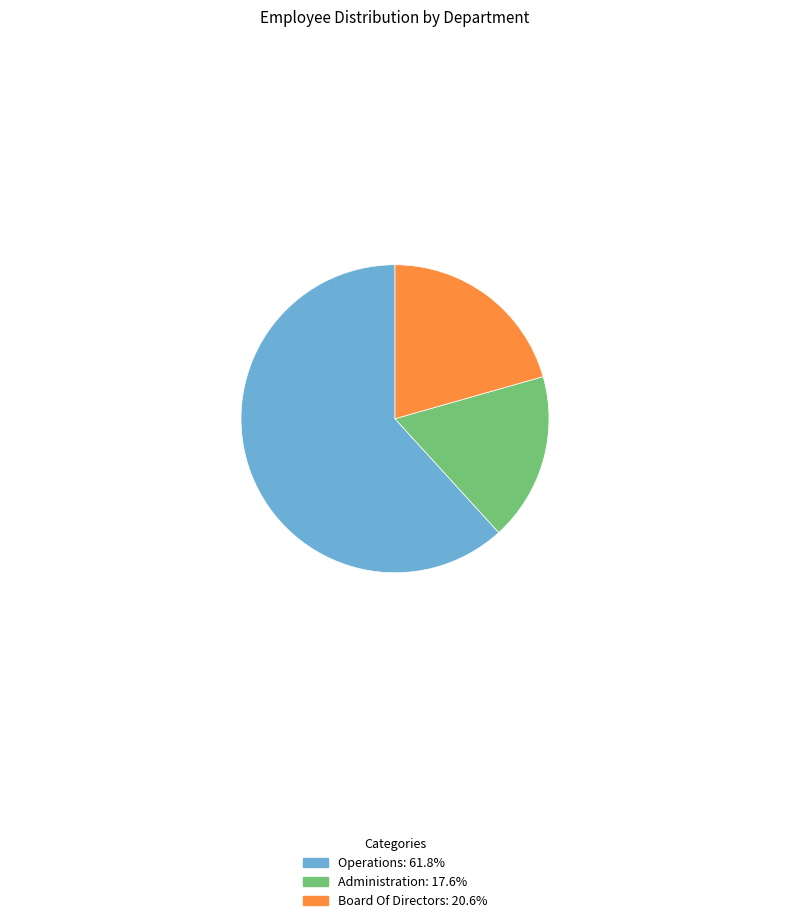

Does any single category account for the majority?

Yes